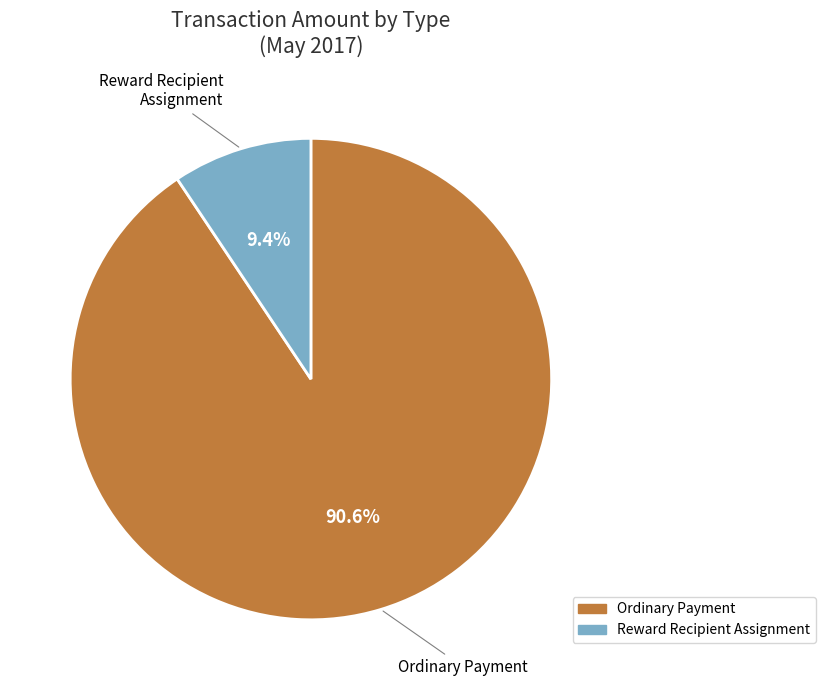

Is there a majority slice in this chart?

Yes